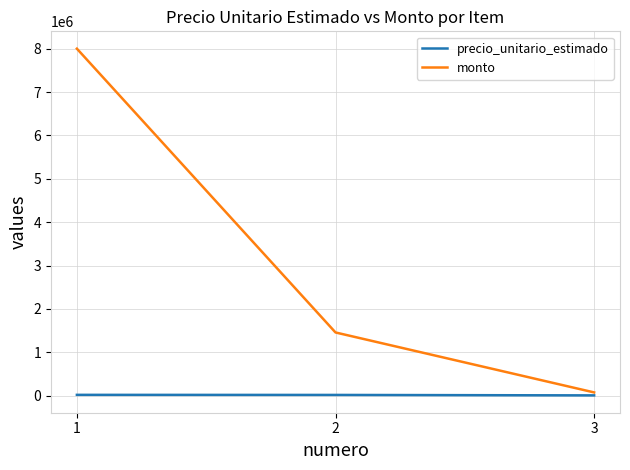

Is it true that monto equals 1458000 at 2?

True